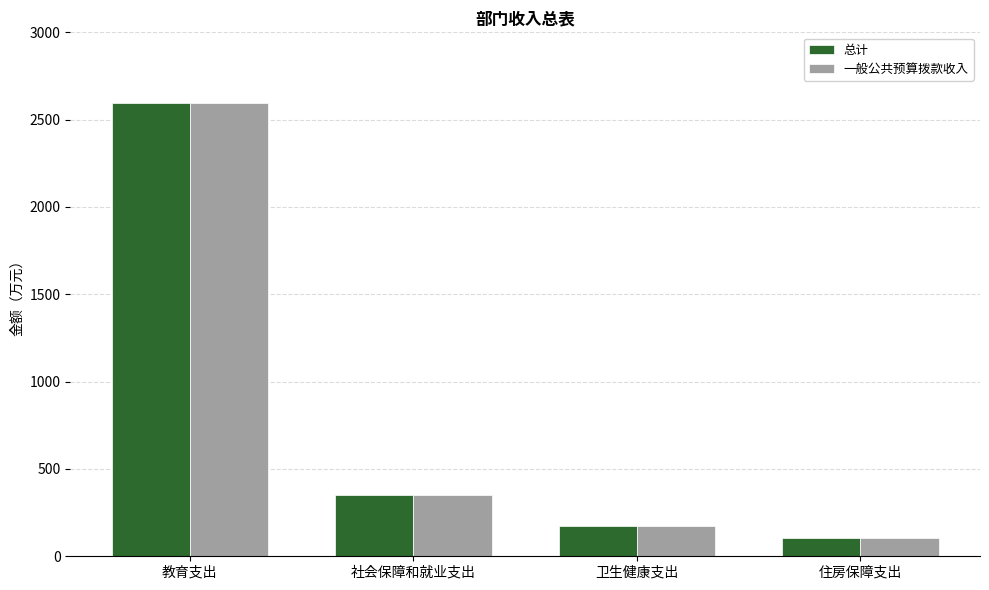

Is the value of 一般公共预算拨款收入 at 教育支出 greater than the value of 总计 at 社会保障和就业支出?

Yes